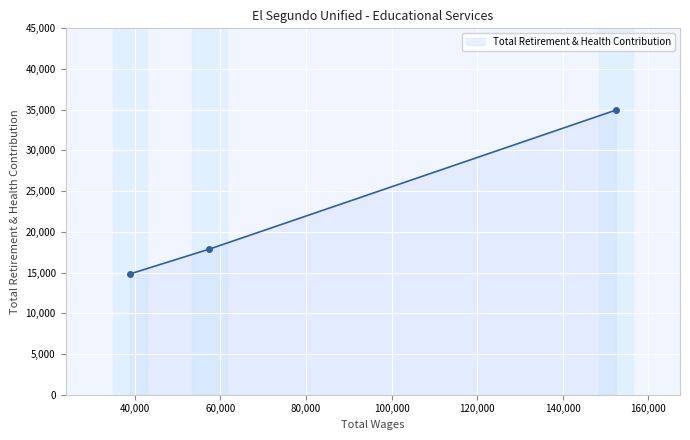

What is the average value?

22556